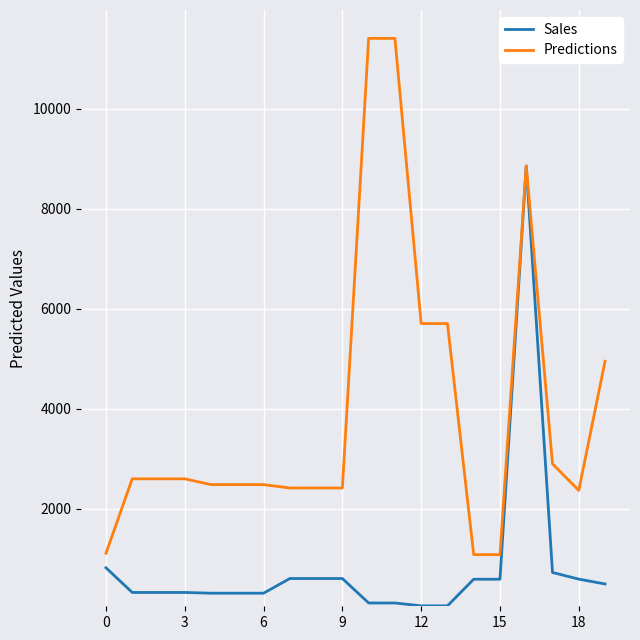

How many categories are shown in the chart?

20